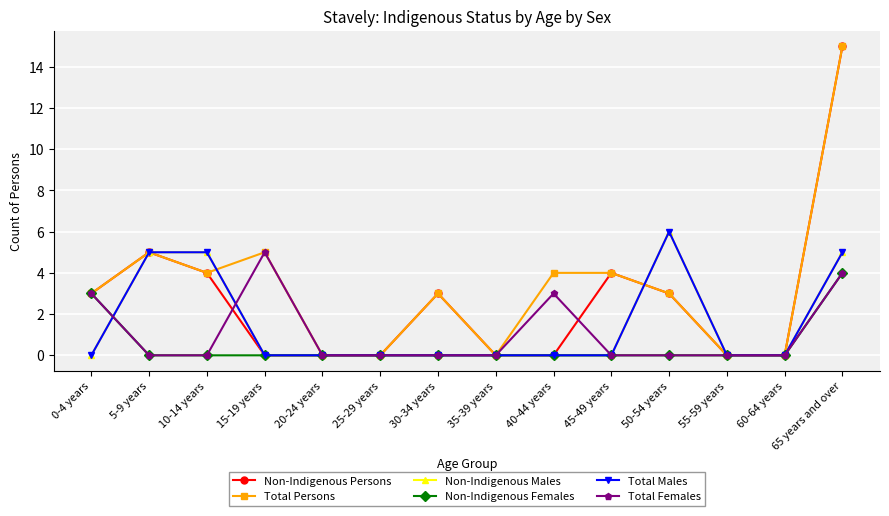

Count the Non-Indigenous Males values in the range 0 to 5.

13